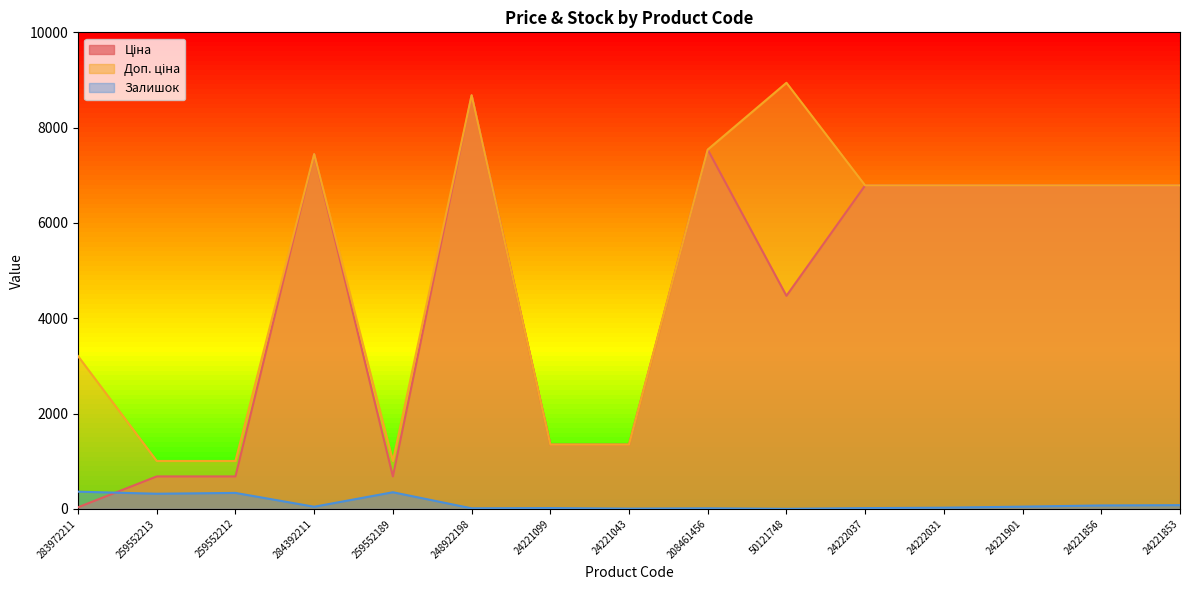

At which label does Залишок reach its minimum?

50121748